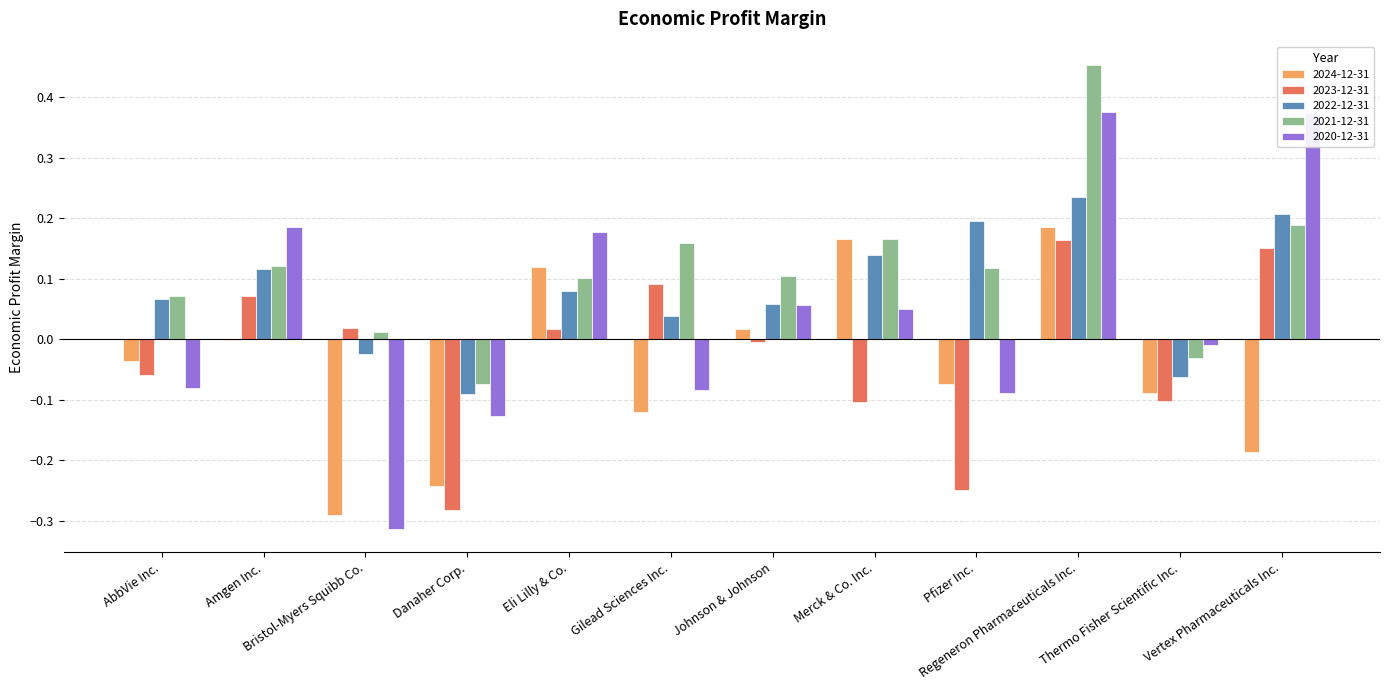

True or false: 2022-12-31 has a value of 0.1 at Pfizer Inc..

False